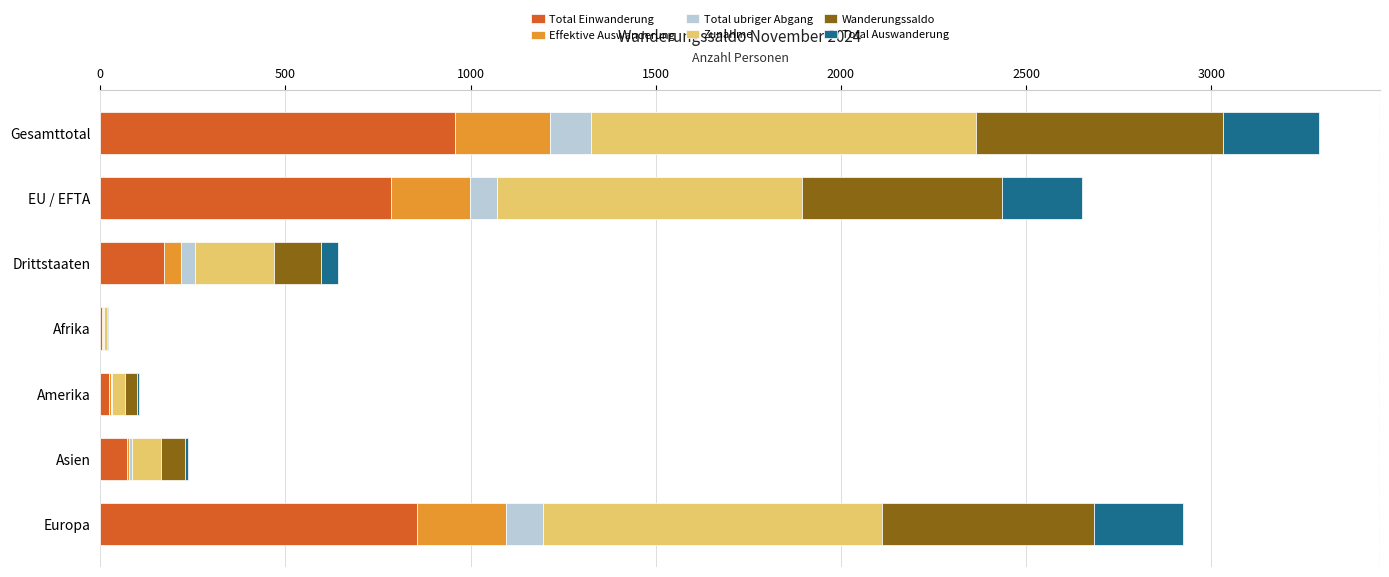

Where is Total Einwanderung nearest to the value 481?

EU / EFTA